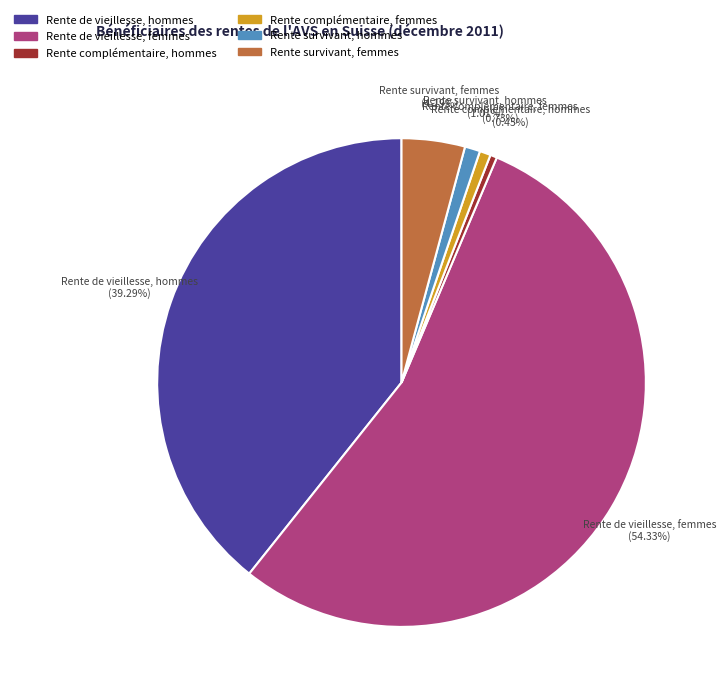

What is the majority slice?

Rente de vieillesse, femmes